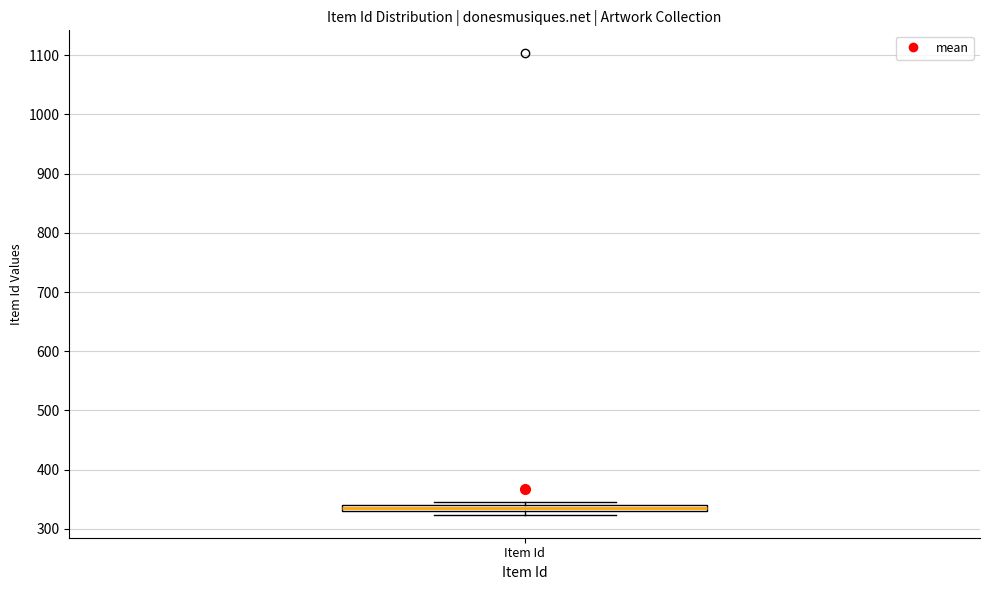

Where is the upper edge of the box for Item Id on the y-axis? The values are not printed on the chart, so give them approximately, as read against the axis.

340